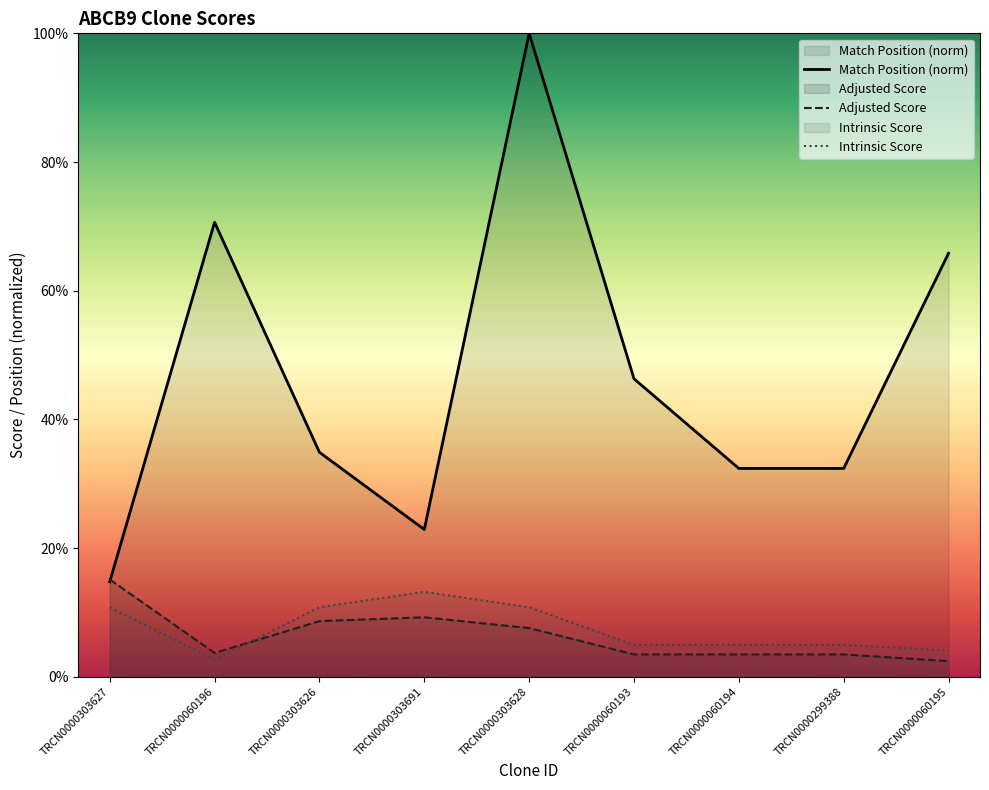

At which category is the sum across all series the highest?

TRCN0000303628